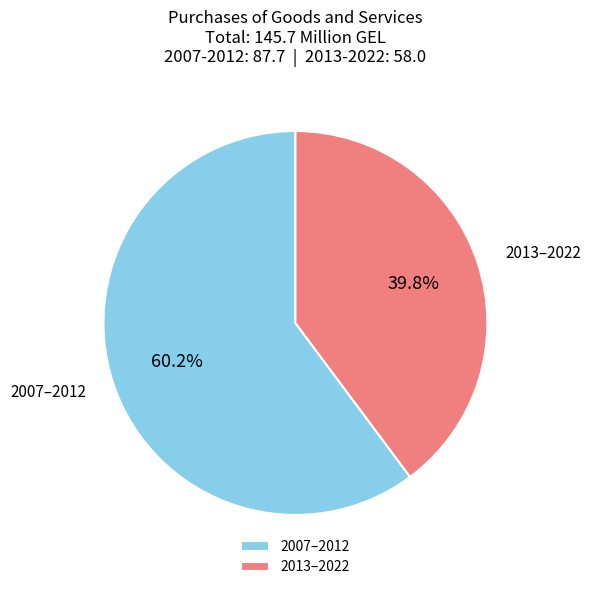

Does any single category account for the majority?

Yes